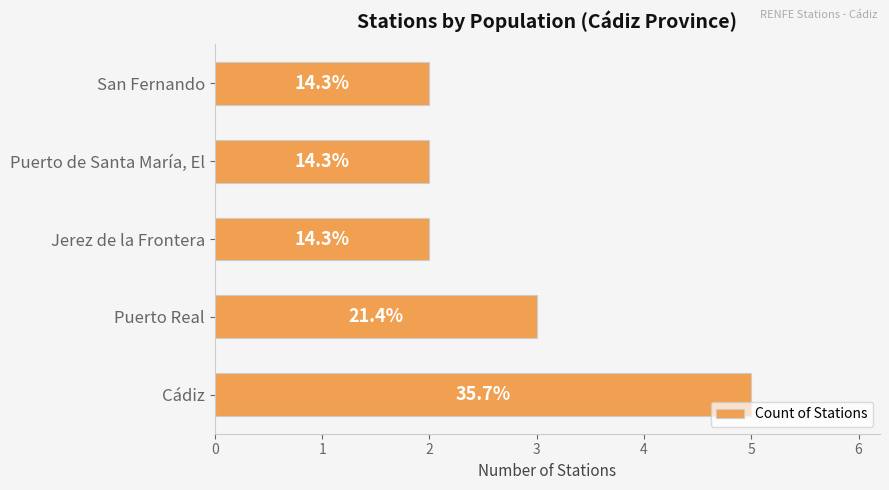

How many bars are there in total?

5